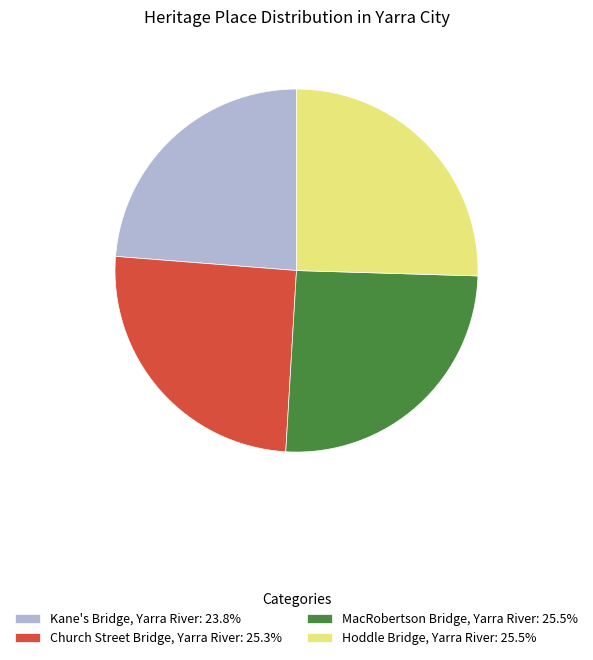

Is there any slice that represents more than half of the pie?

No